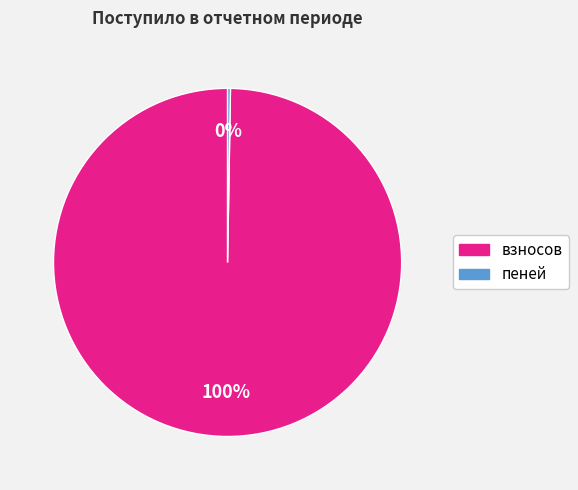

What is the largest slice in the pie chart?

взносов